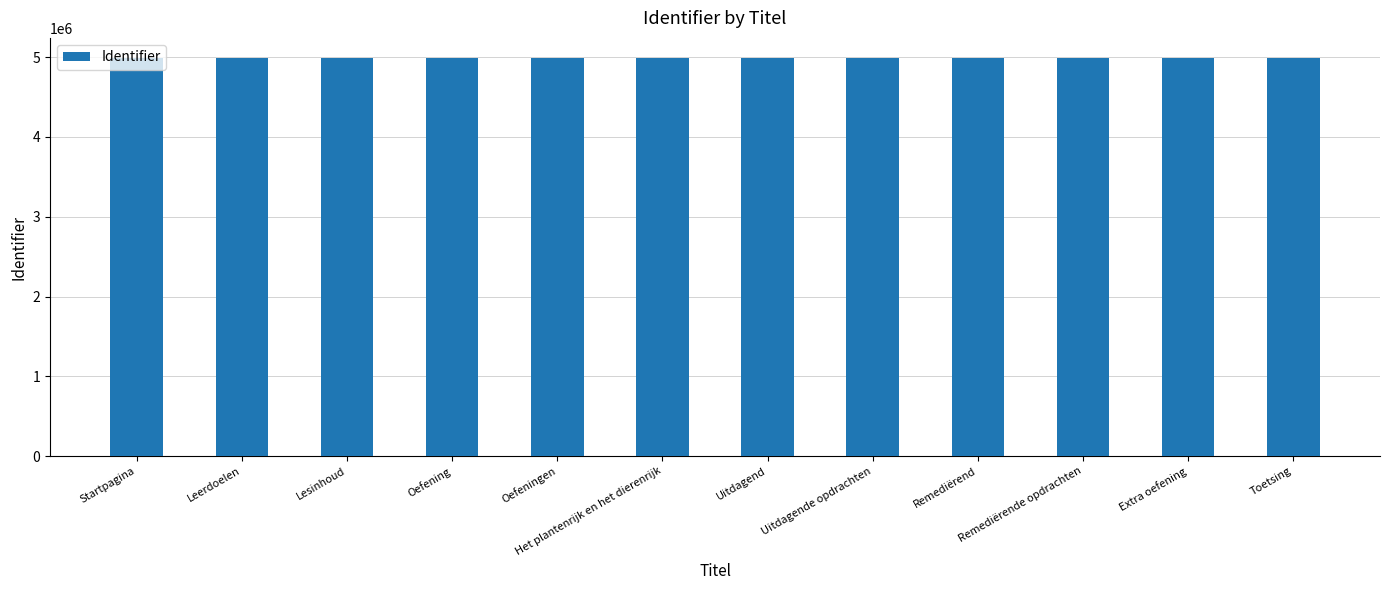

What is the smallest value displayed?

4988315